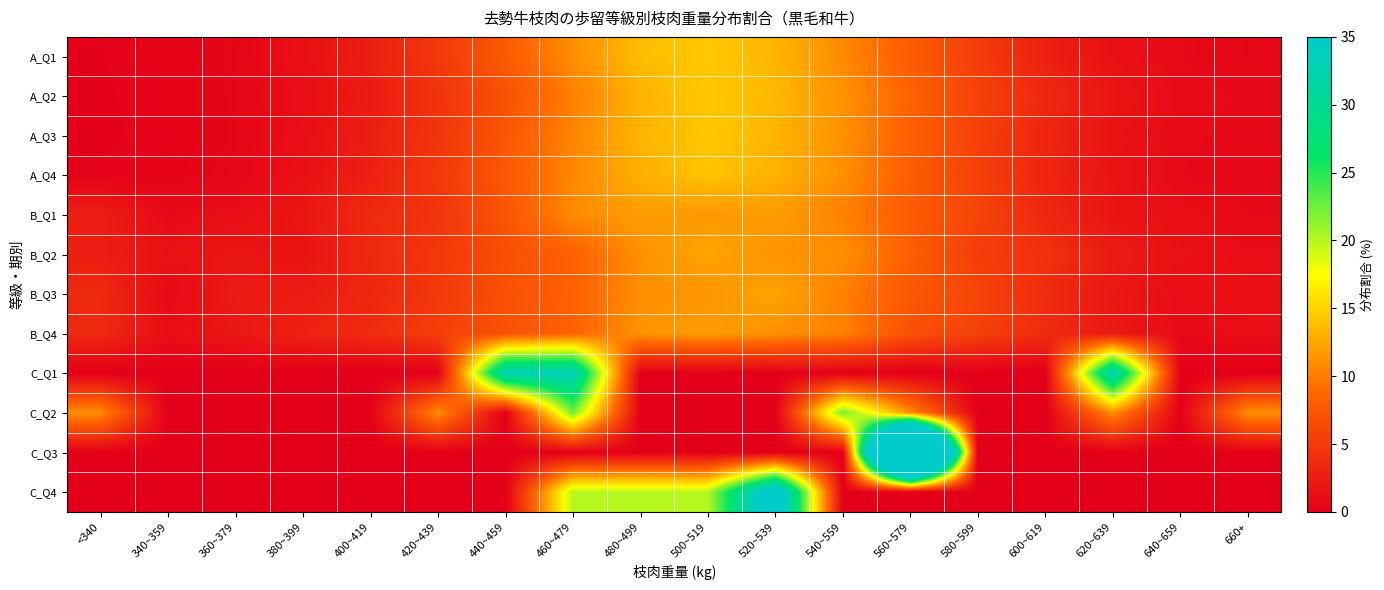

At which category is the sum across all series the highest?

560~579